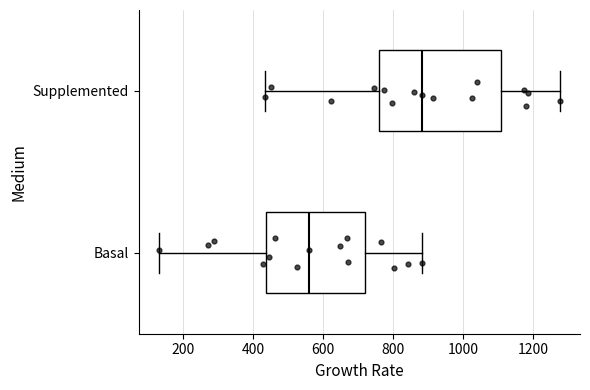

Where is the right edge of the box for Supplemented on the x-axis? The values are not printed on the chart, so give them approximately, as read against the axis.

1100